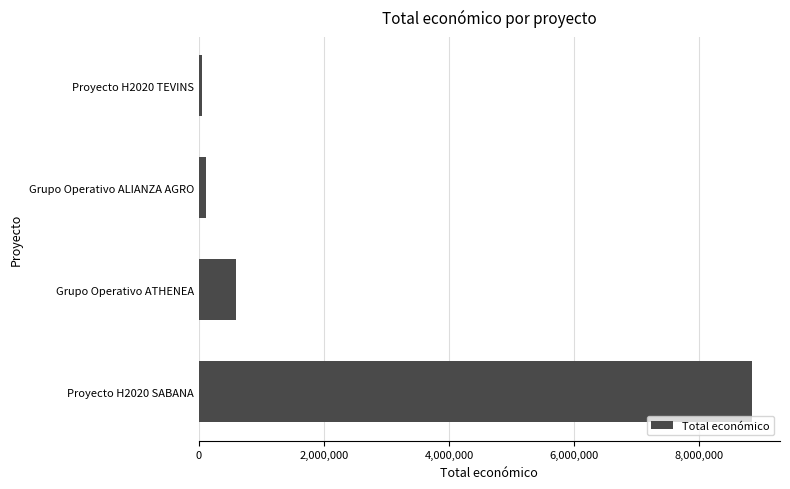

What is the average value?

2403490